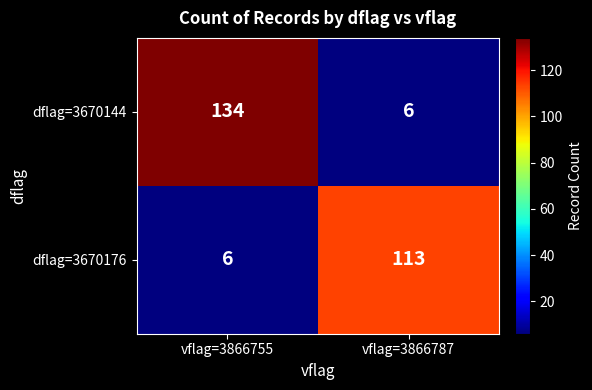

List the series in order of their overall mean, lowest first.

dflag=3670176, dflag=3670144